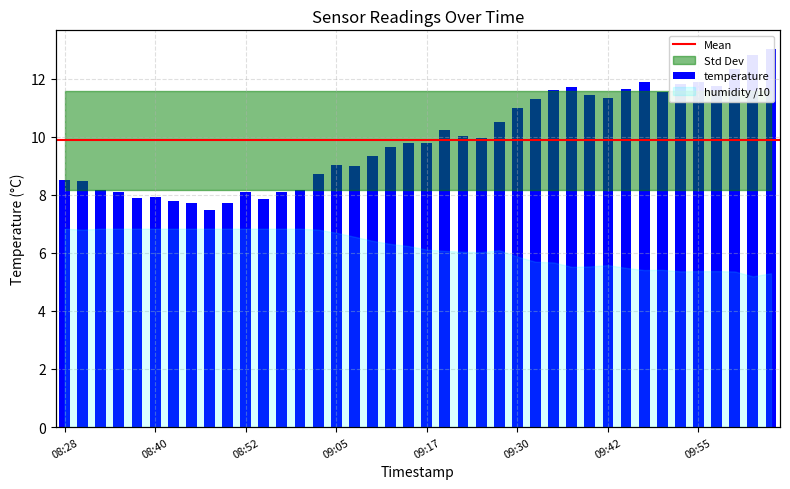

Reading left to right, list all the values displayed in this chart.

08:28=8.5	08:30=8.5	08:33=8.2	08:35=8.1	08:38=7.9	08:40=7.9	08:42=7.8	08:45=7.7	08:47=7.5	08:50=7.7	08:52=8.1	08:55=7.9	08:57=8.1	09:00=8.2	09:02=8.7	09:05=9.0	09:07=9.0	09:10=9.3	09:12=9.7	09:15=9.8	09:17=9.8	09:20=10.2	09:22=10.0	09:25=10.0	09:27=10.5	09:30=11.0	09:32=11.3	09:35=11.6	09:37=11.7	09:40=11.4	09:42=11.3	09:45=11.6	09:47=11.9	09:50=11.6	09:52=11.8	09:55=11.9	09:57=11.8	10:00=12.3	10:03=12.8	10:05=13.0